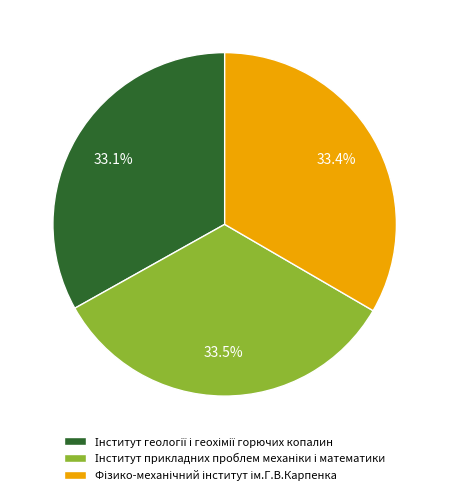

Is there any slice that represents more than half of the pie?

No